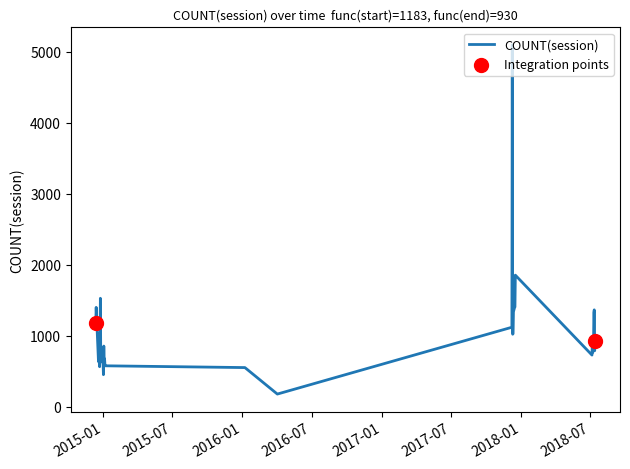

What is the difference between the maximum and minimum values?

4919